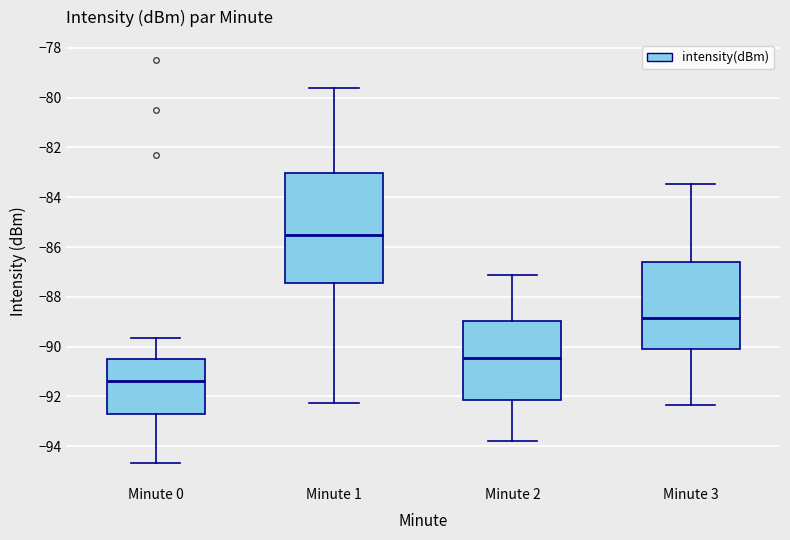

Where is the lower edge of the box for Minute 1 on the y-axis? The values are not printed on the chart, so give them approximately, as read against the axis.

-87.4